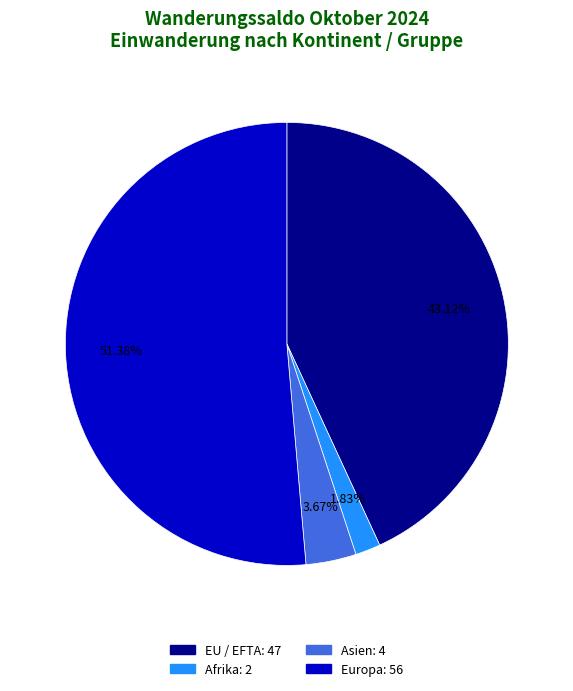

To the nearest percent, what is the average slice percentage?

25%